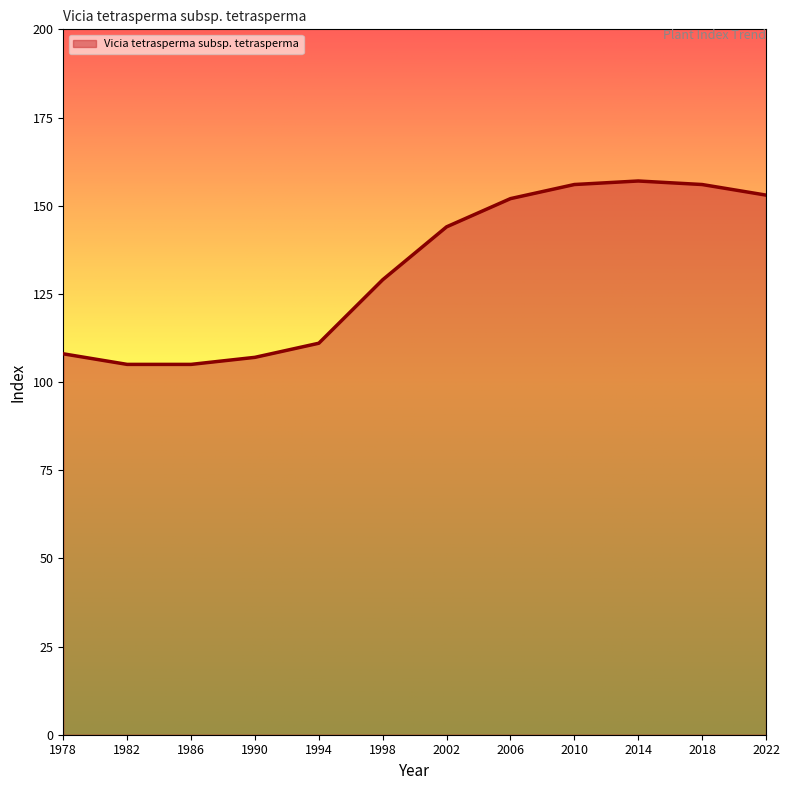

Reading left to right, transcribe all the data shown in this chart.

108	105	105	107	111	129	144	152	156	157	156	153